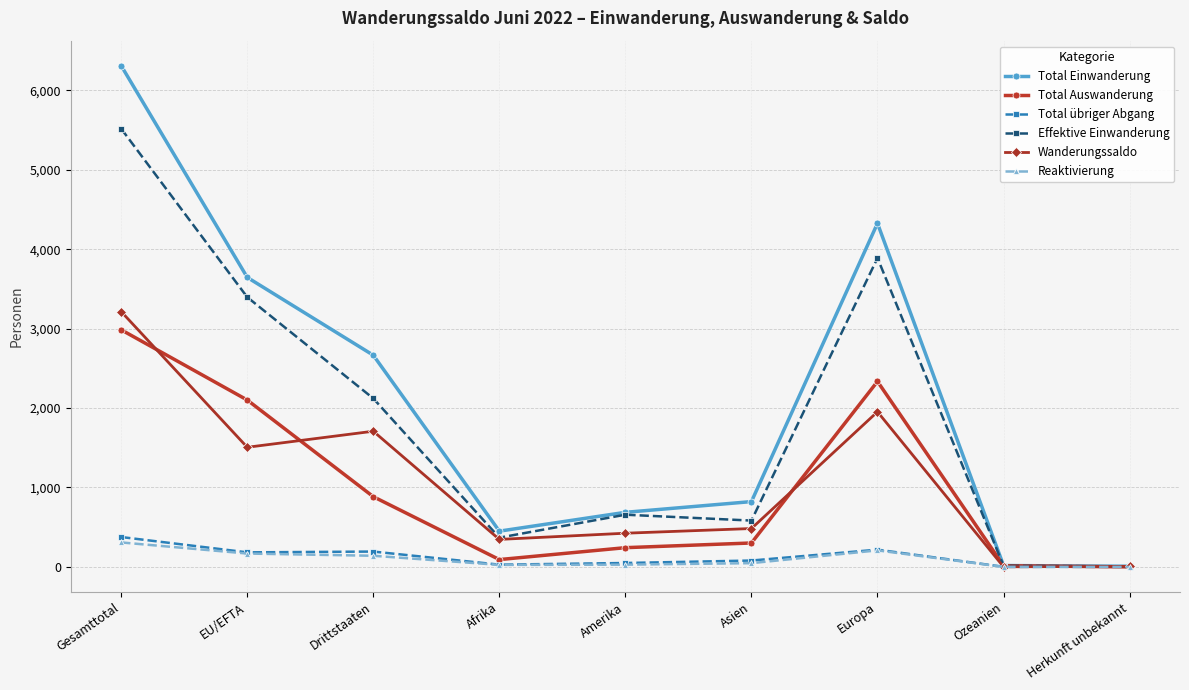

How many data points does each series have?

9